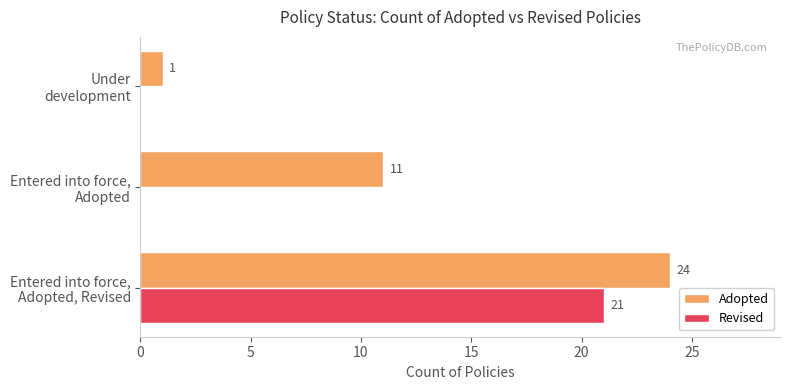

Which series has the largest total across all categories?

Adopted